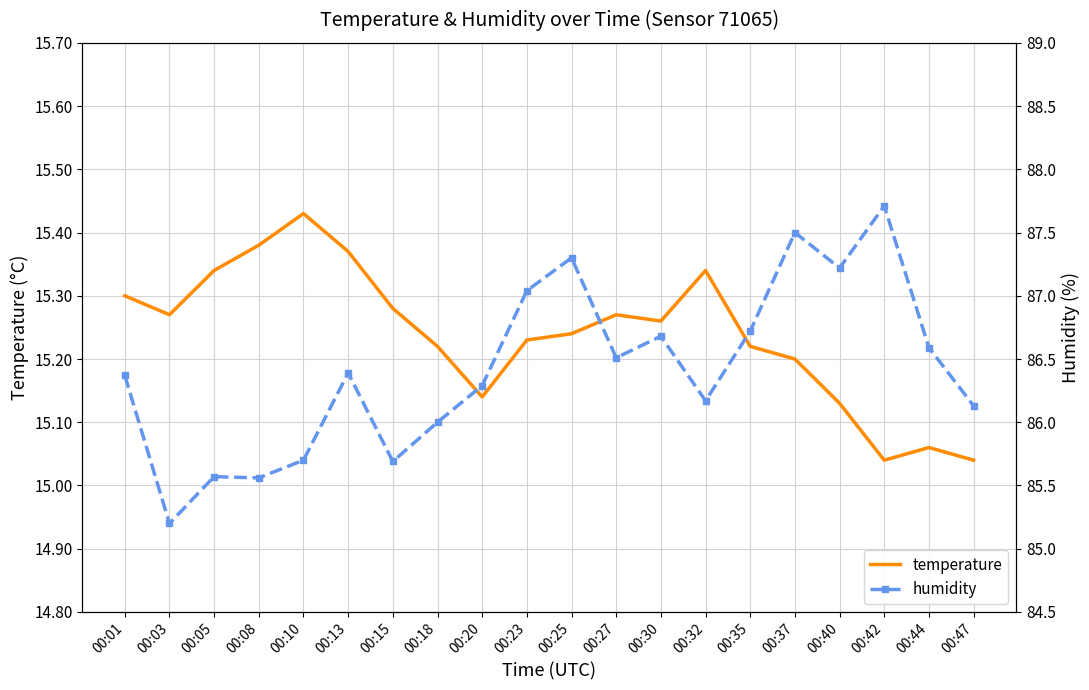

True or false: humidity and temperature cross at least once.

False